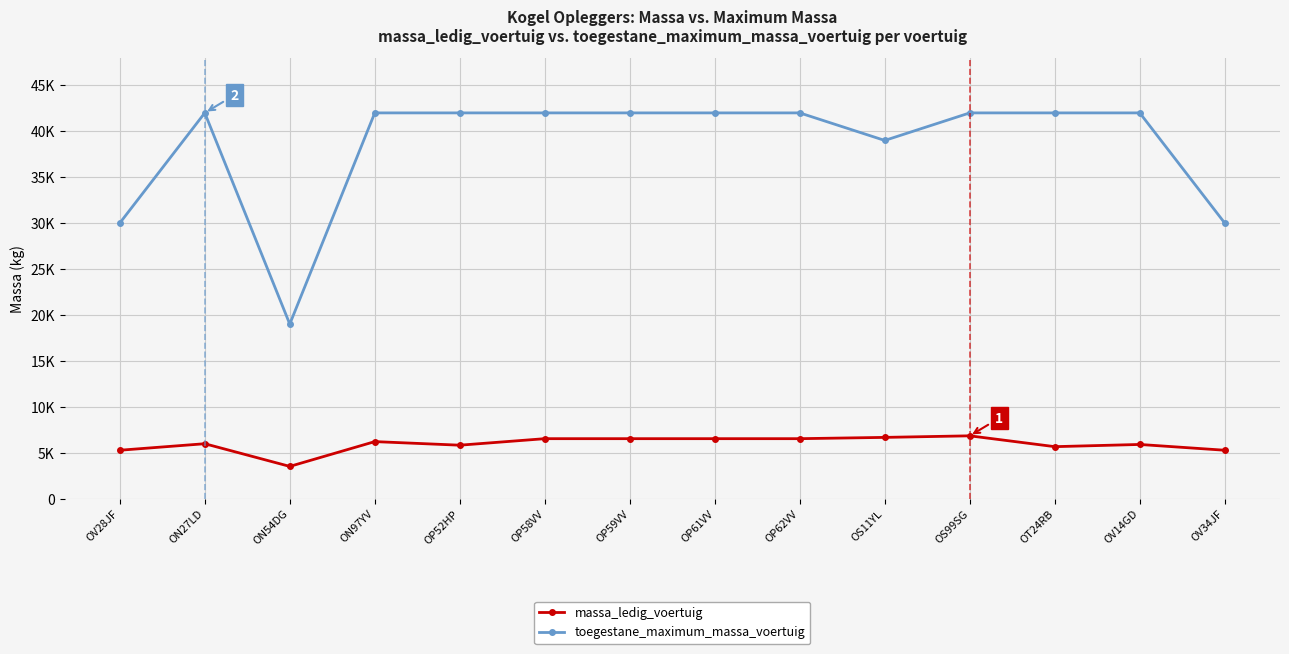

Does the chart have visible grid lines?

Yes